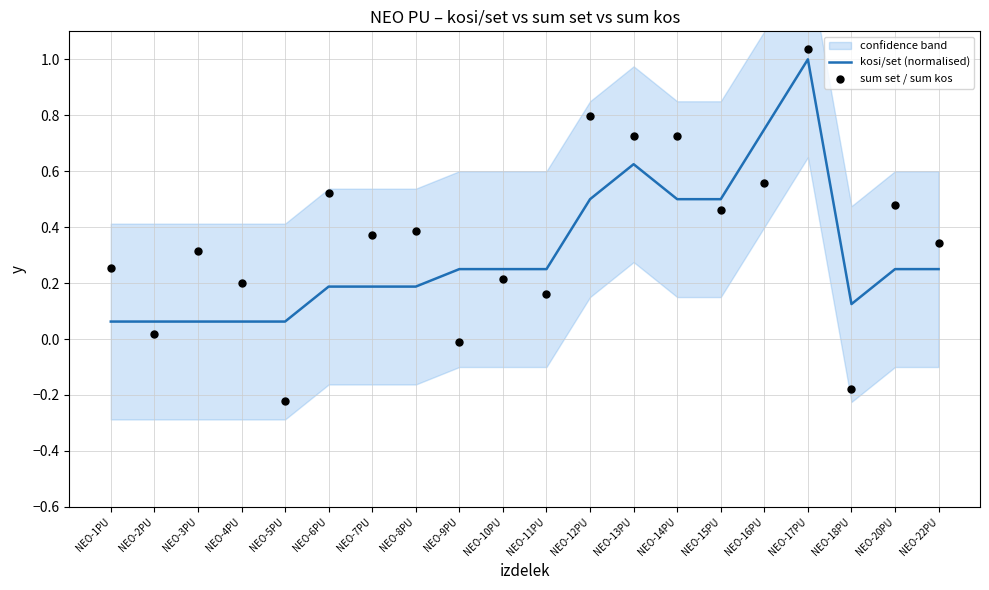

Is the value of sum set / sum kos at NEO-12PU greater than the value of kosi/set (normalised) at NEO-4PU?

Yes